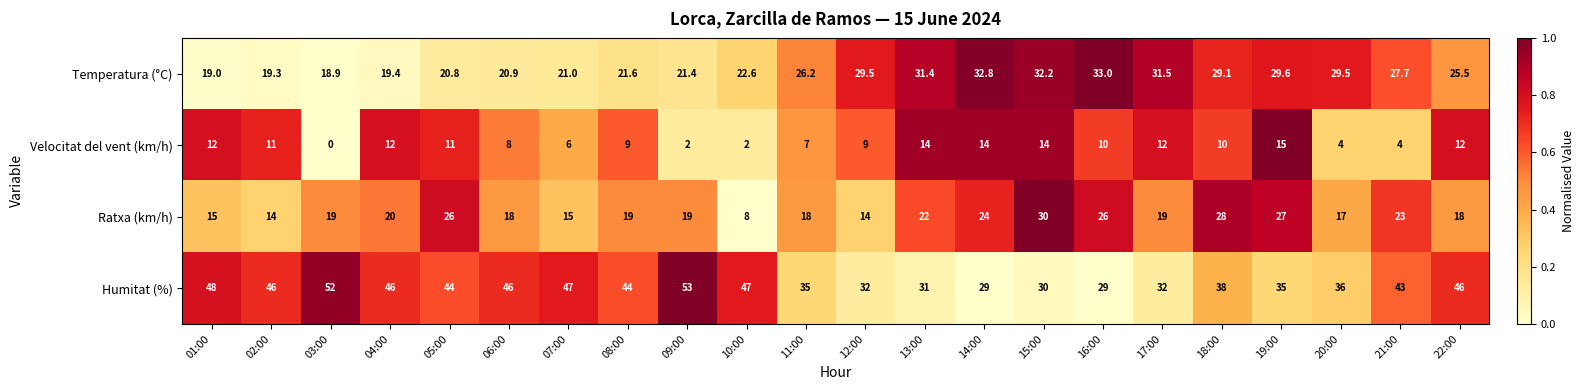

How many series are shown in this chart?

4